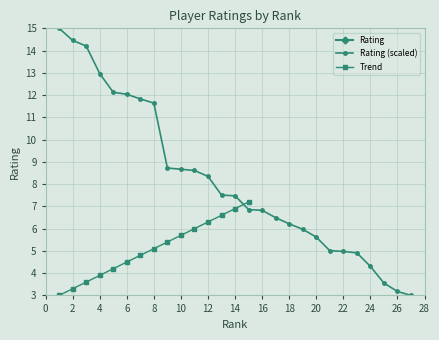

Between 20 and 5, which is larger?

5